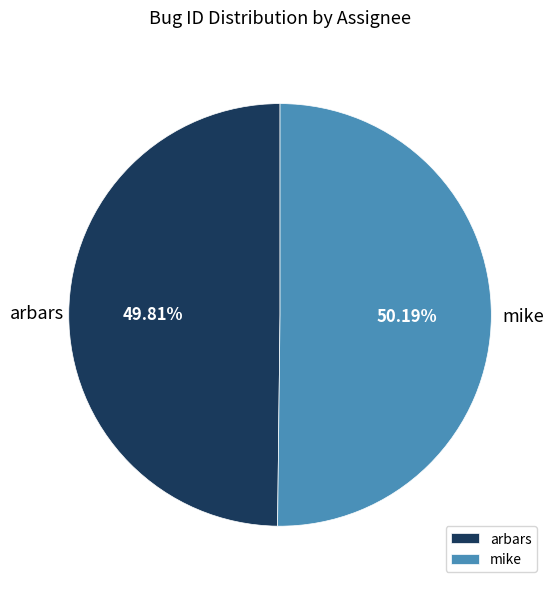

Approximately how many times larger is the value at arbars compared to mike?

1.0